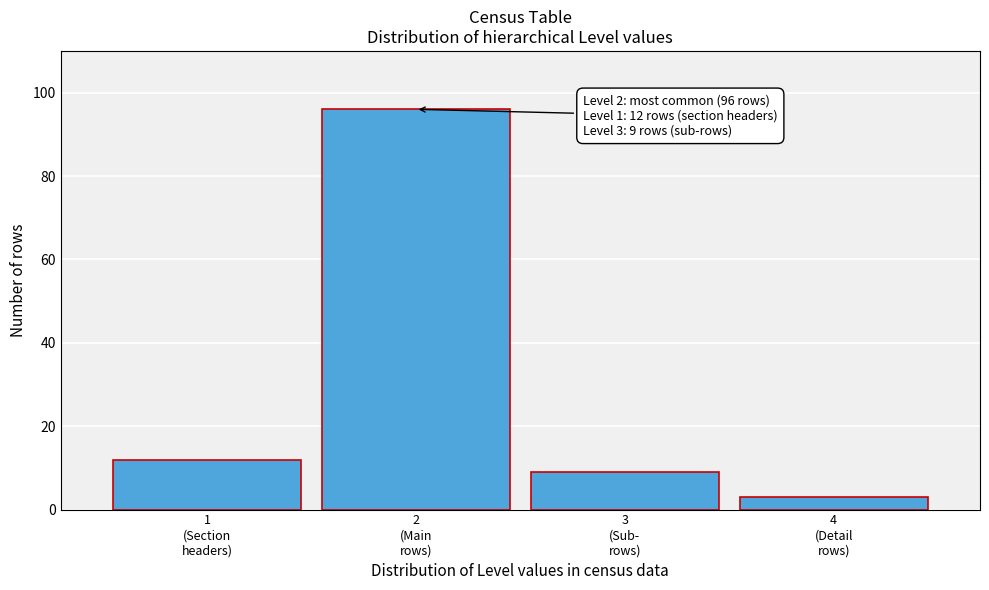

Reading right to left, transcribe all the data shown in this chart.

3	9	96	12